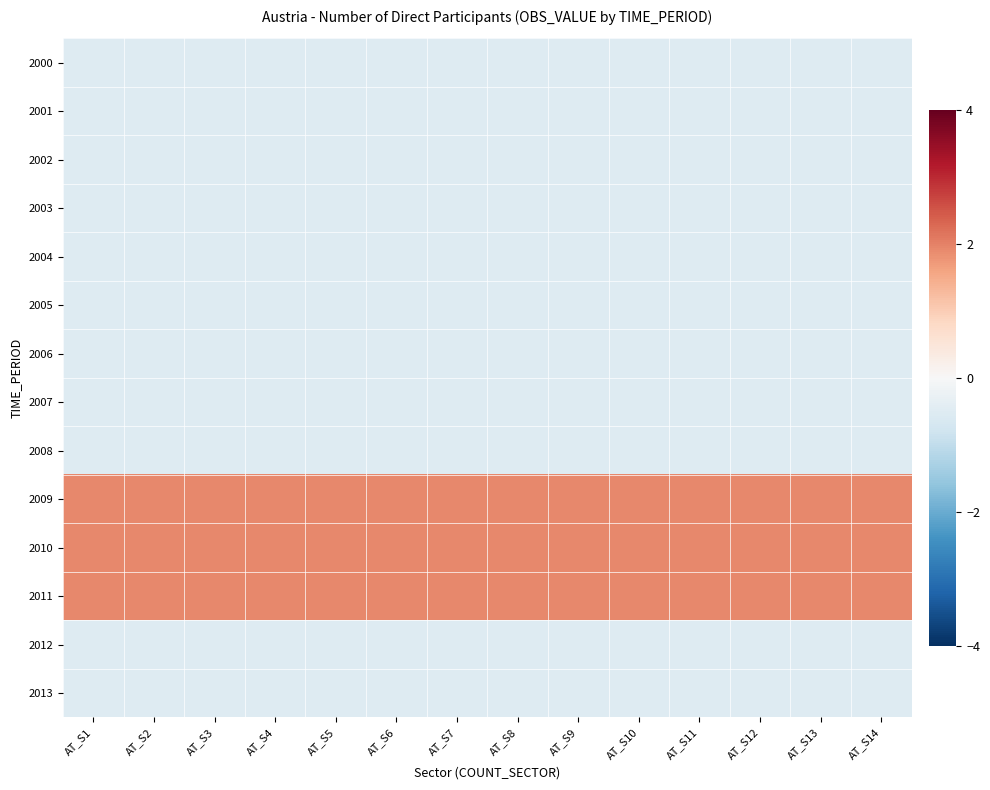

List the series in order of their peak value, highest first.

2009, 2010, 2011, 2000, 2001, 2002, 2003, 2004, 2005, 2006, 2007, 2008, 2012, 2013